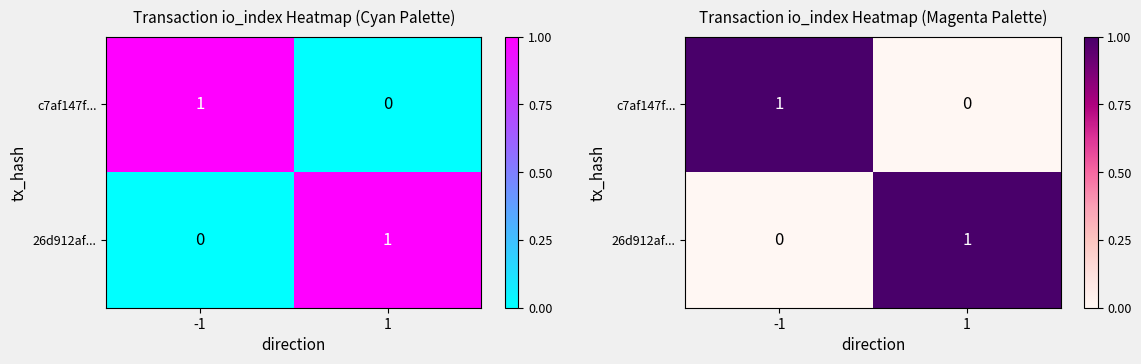

What is the sum of all 26d912af... values?

1